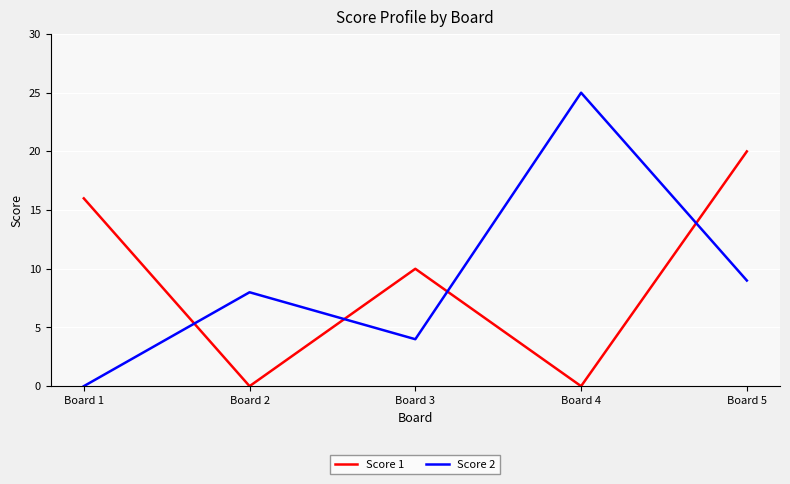

Is it true that Score 2 equals 6 at Board 5?

False